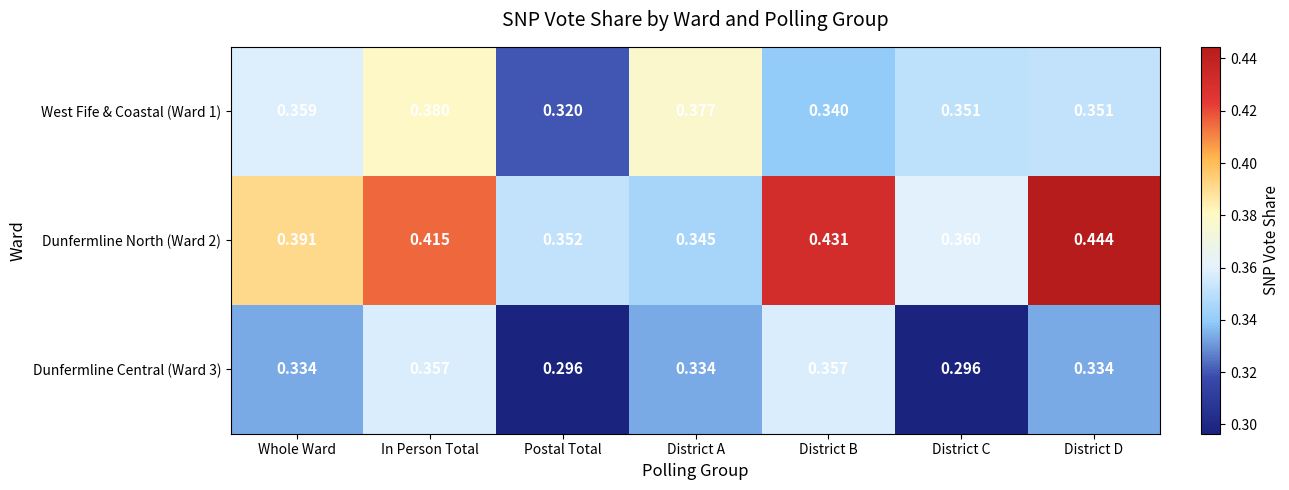

At which label does West Fife & Coastal (Ward 1) reach its minimum?

Postal Total